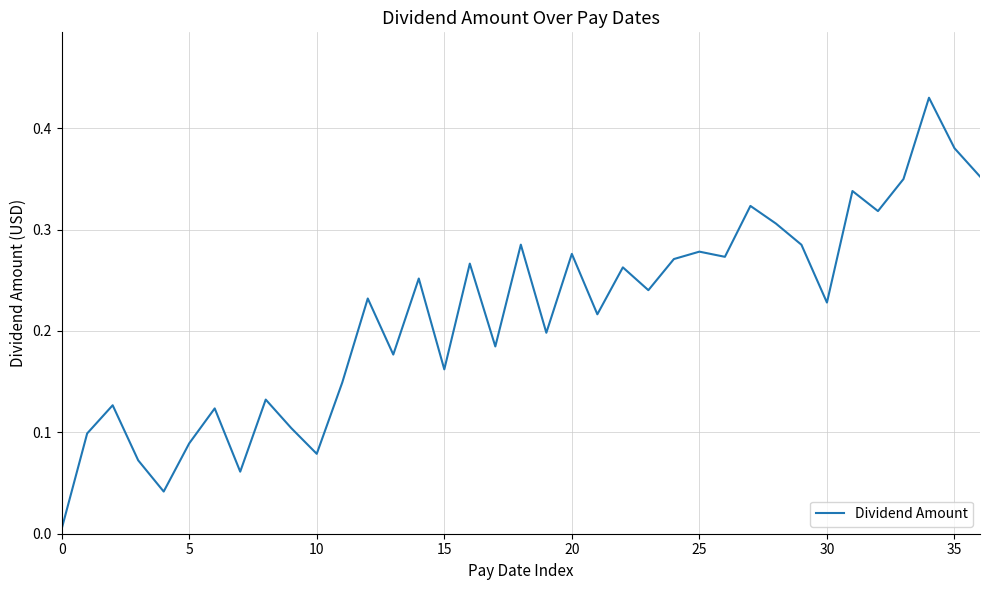

Does the chart have visible grid lines?

Yes